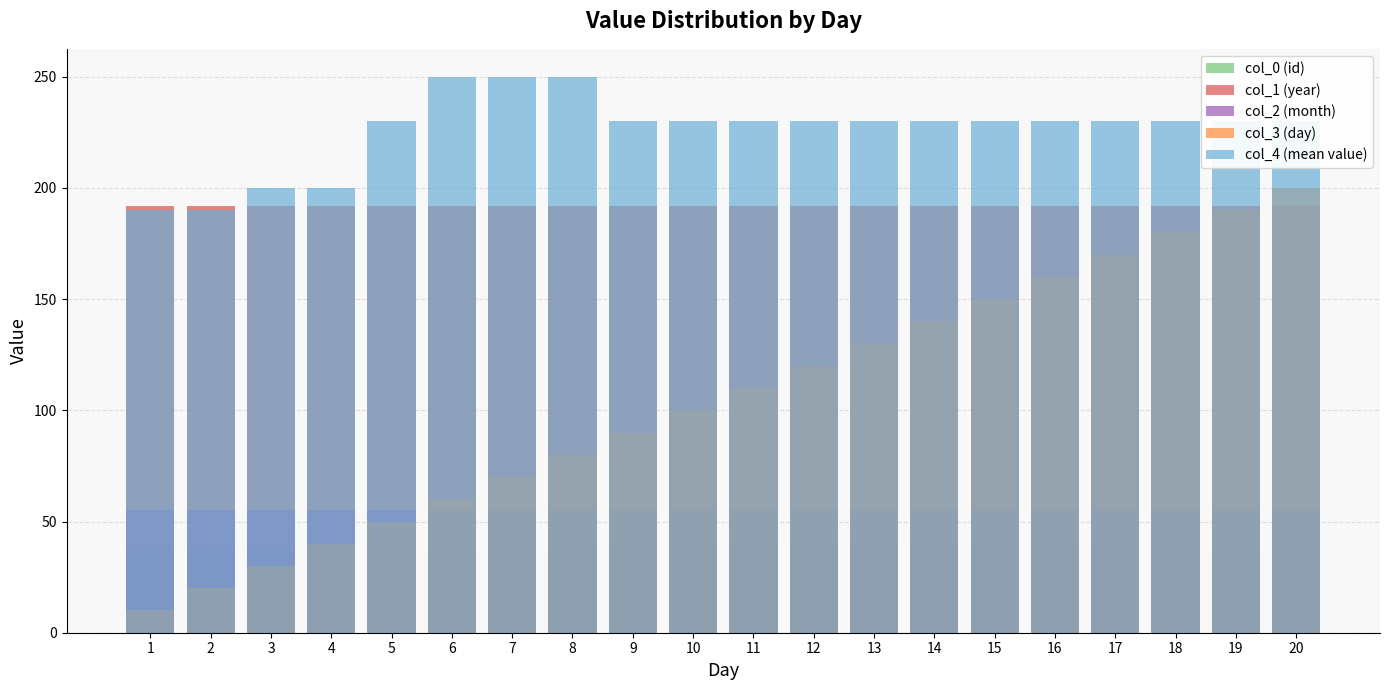

Is it true that col_2 (month) equals 20.2 at 3?

False